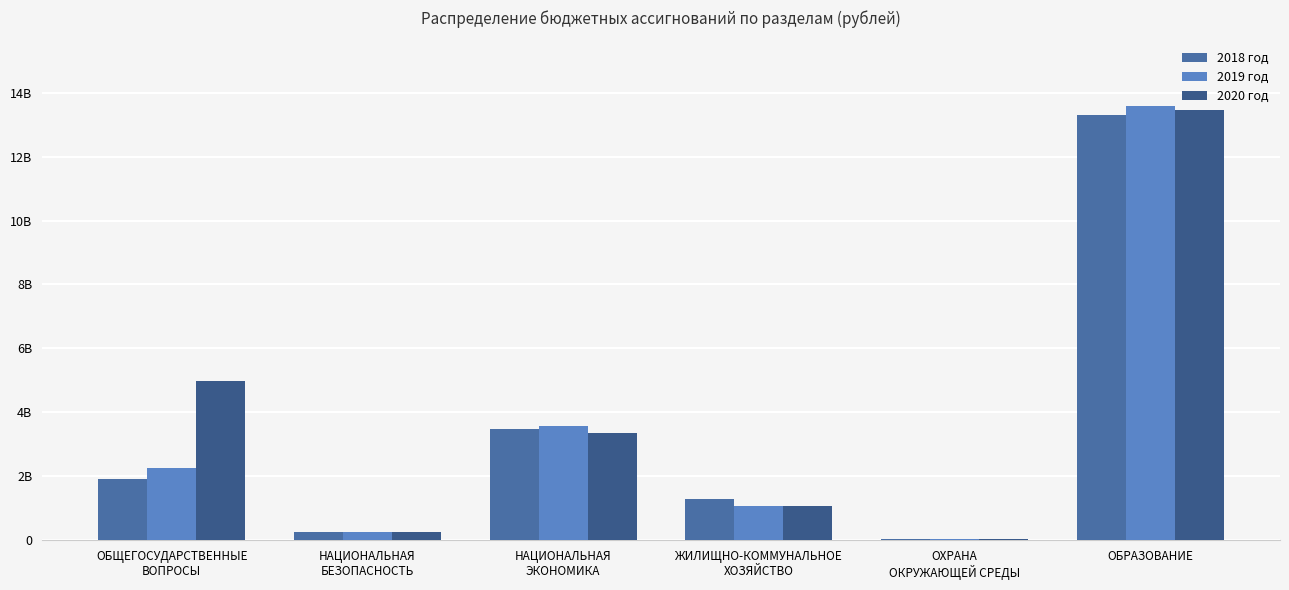

What is the sum of all 2018 год values?

20264787851.2